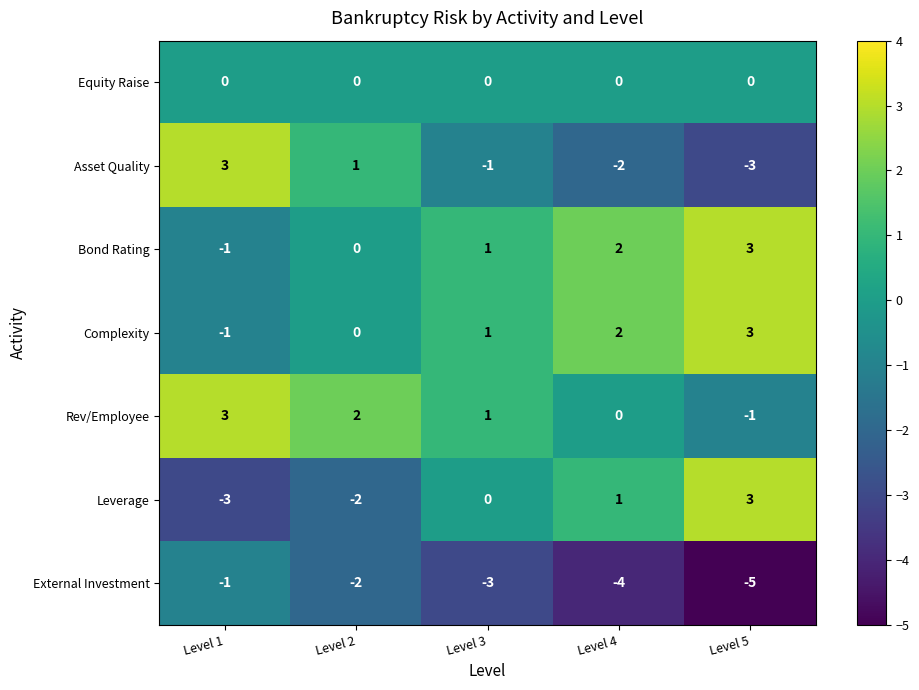

Count the Rev/Employee values in the range 0 to 2.

3